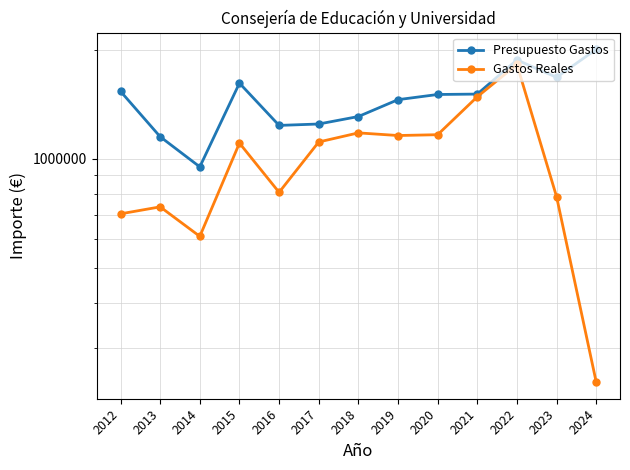

What is the average value of the Gastos Reales series?

994404.9